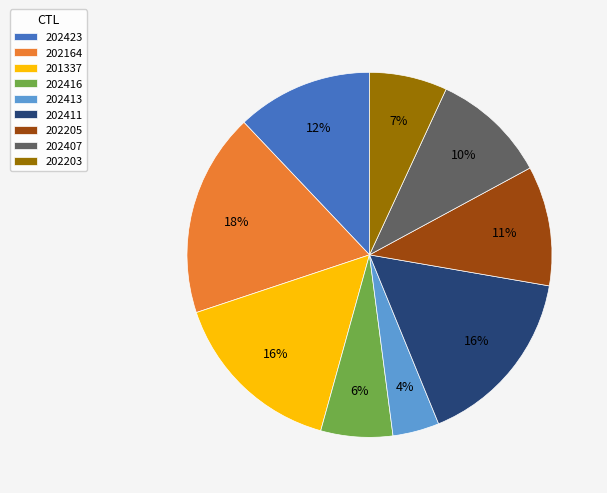

Does 202205 account for over 50% of the chart?

No